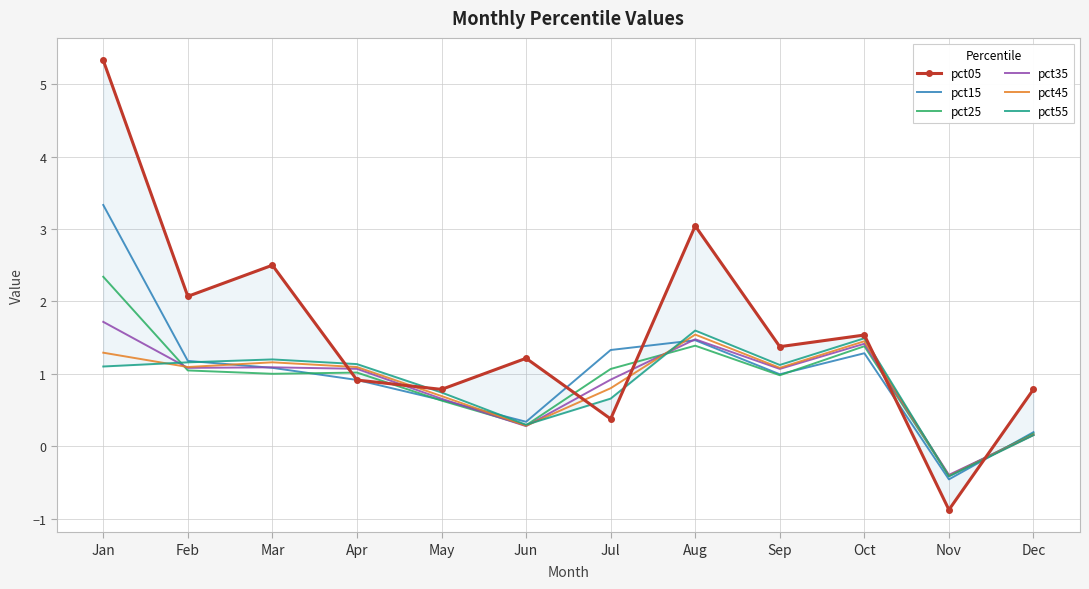

At how many categories does at least one series exceed 2?

4